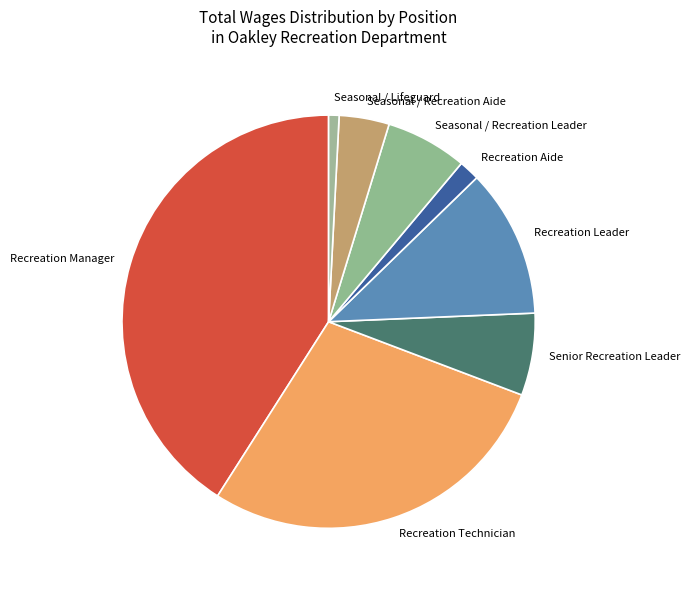

Which slice is the largest?

Recreation Manager